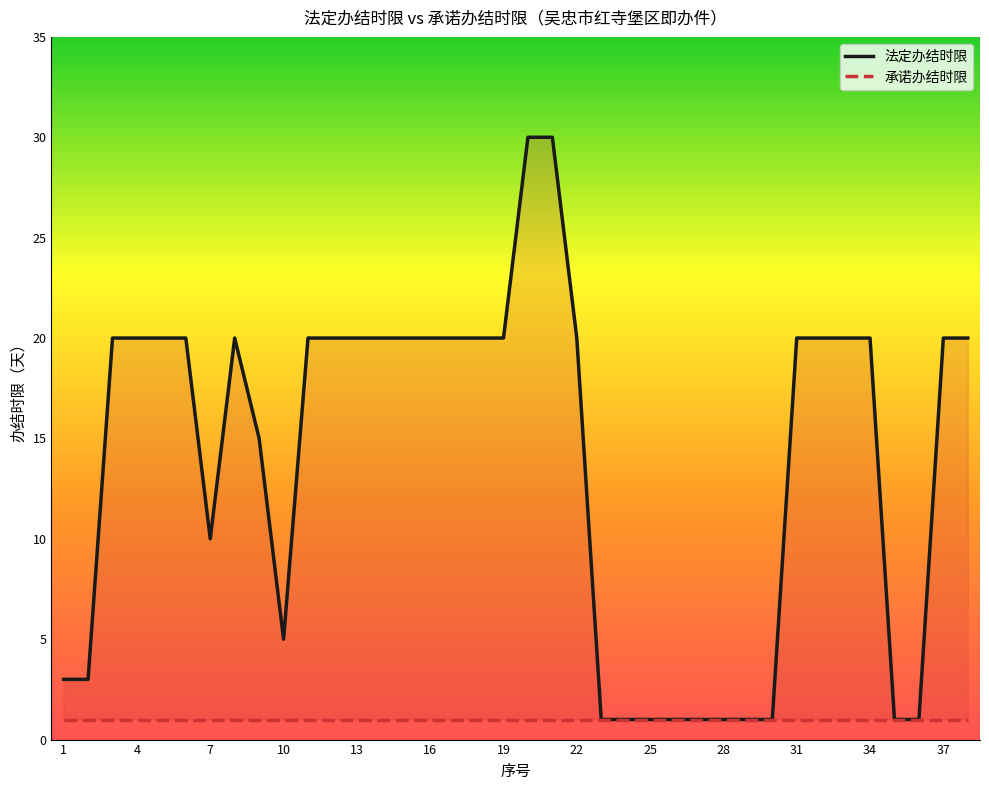

Count the number of values greater than 20.

2